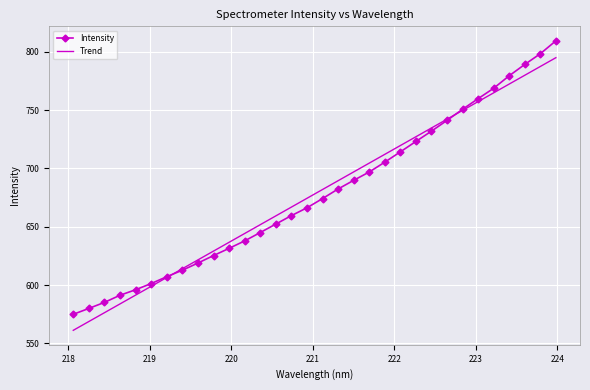

Rank the series by their maximum value, from lowest to highest.

Trend, Intensity